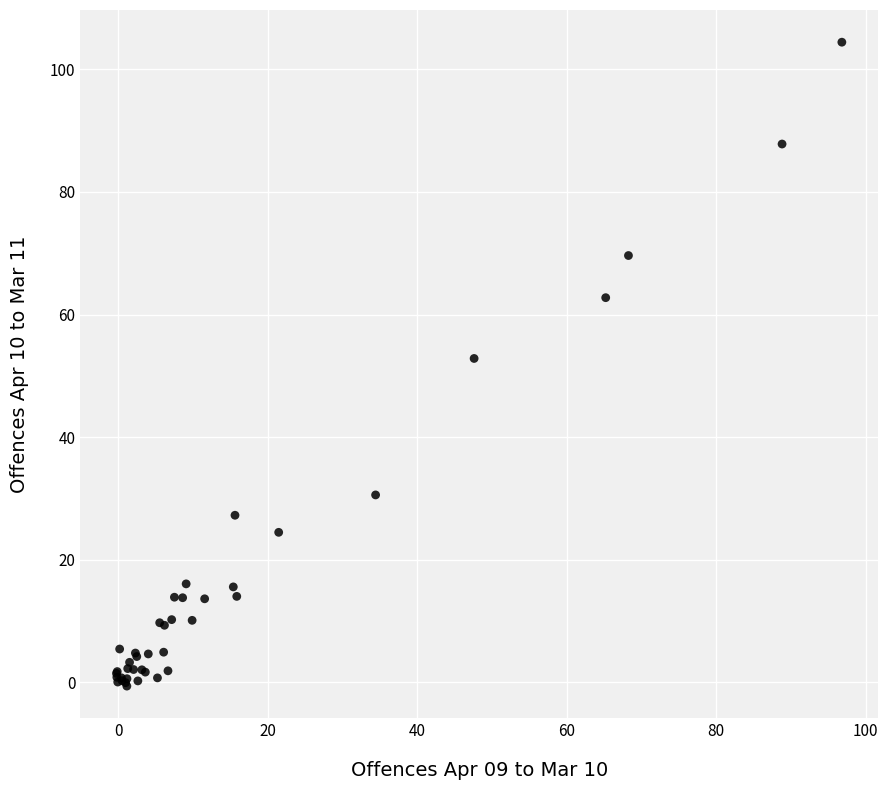

What Y value in the scatter plot is closest to 51?

52.8